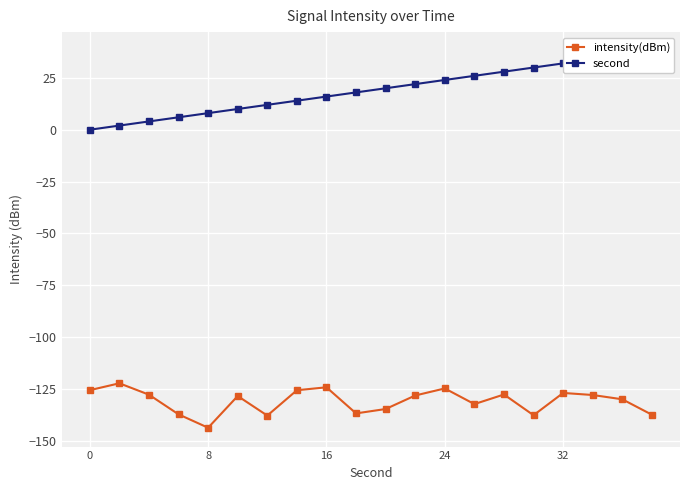

At which category does intensity(dBm) reach its first local valley?

8